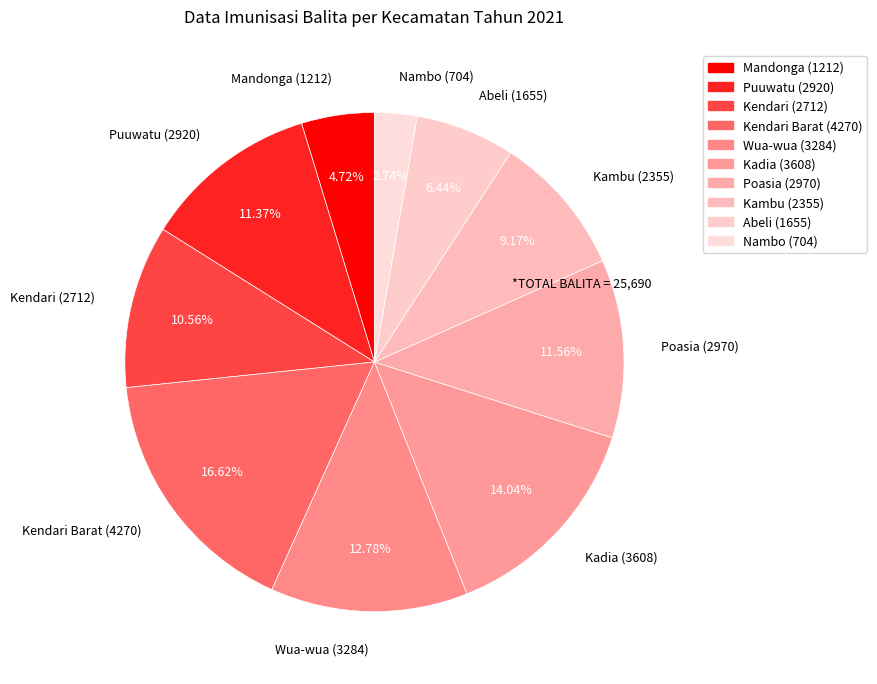

Which has a higher value, Kadia (3608) or Wua-wua (3284)?

Kadia (3608)